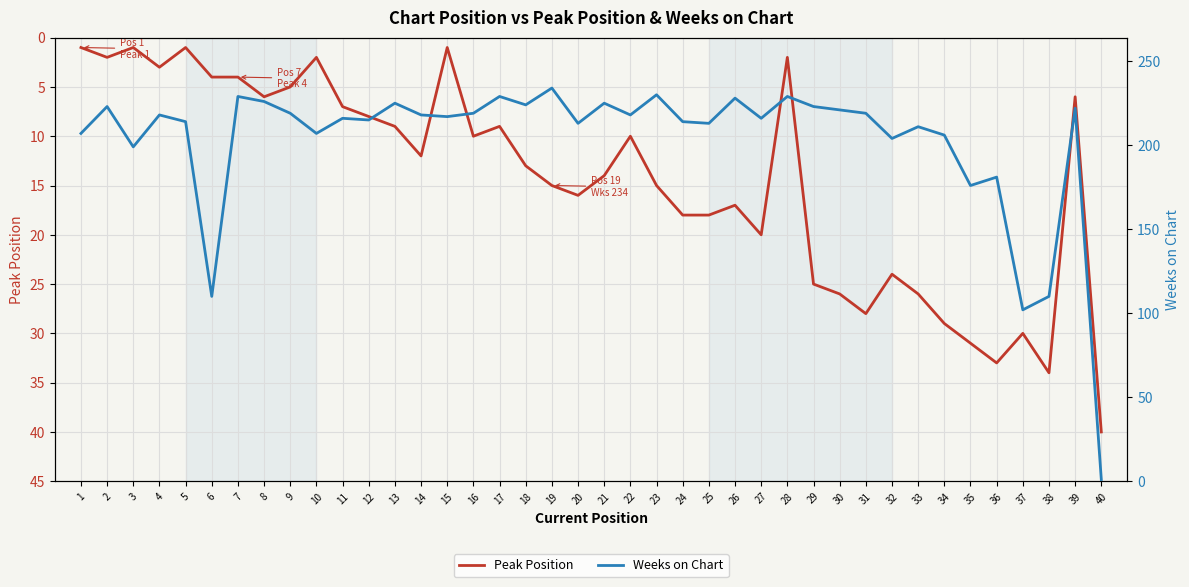

Where do Weeks on Chart and Peak Position first cross each other?

39 and 40